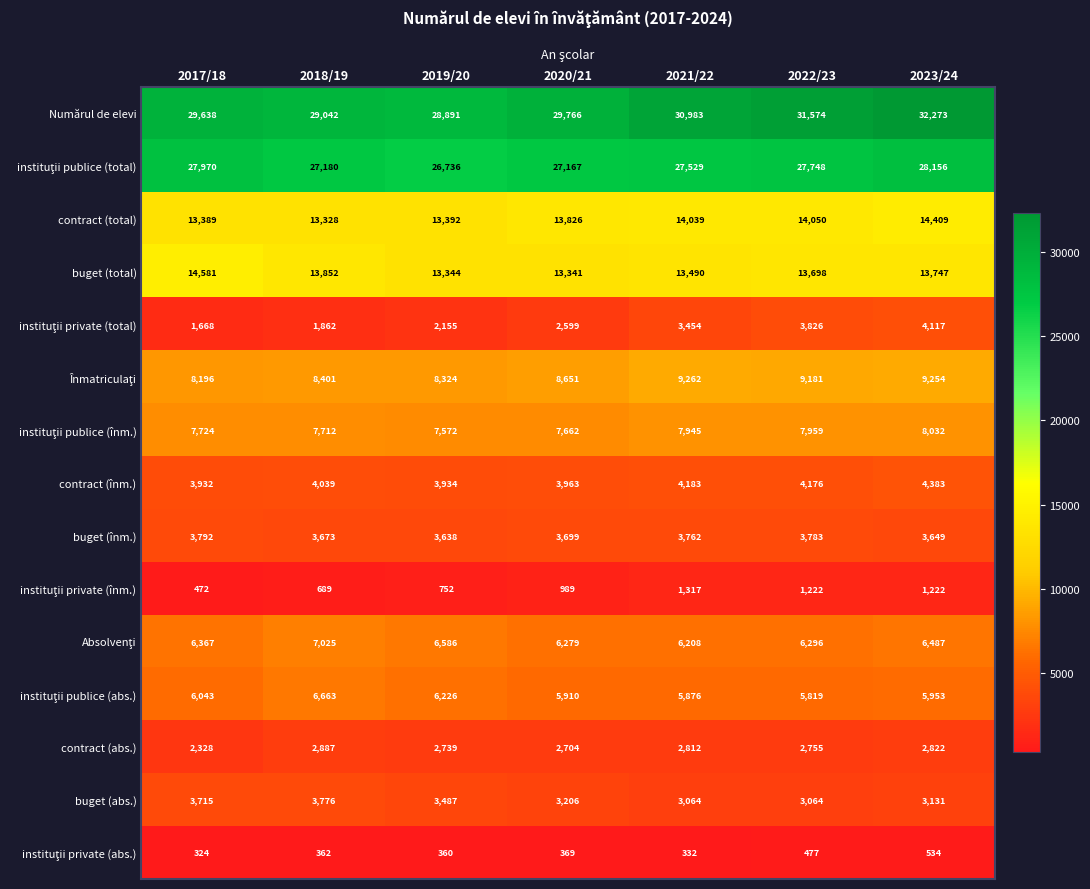

What is the smallest value displayed?

324